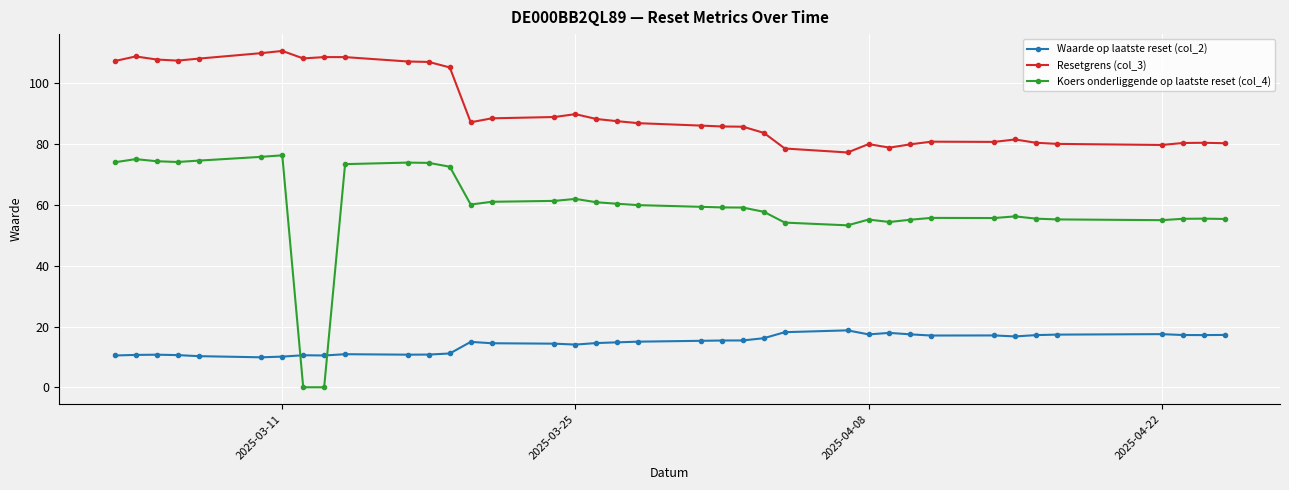

Does the chart display data point markers on the line(s)?

Yes